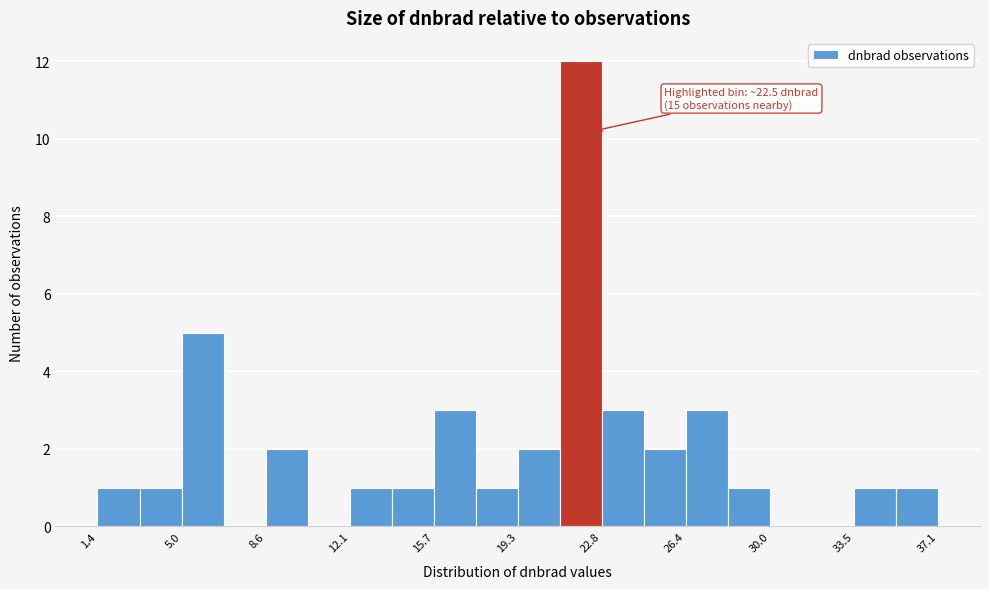

Read against the x-axis, roughly where is the centre of the tallest bar?

22.0